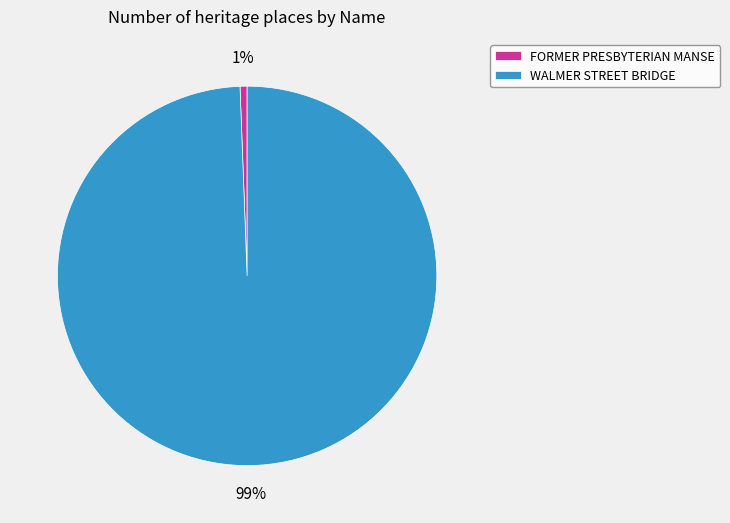

True or false: FORMER PRESBYTERIAN MANSE accounts for 1% of the total.

True